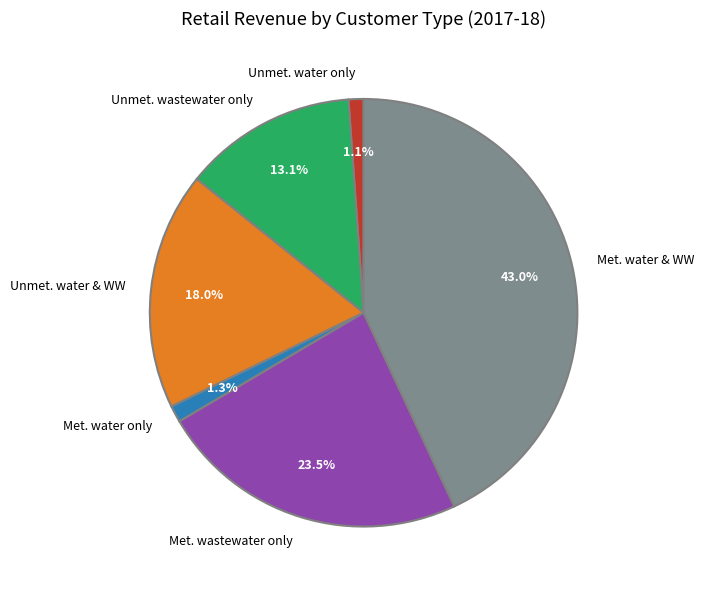

Between Unmet. wastewater only and Met. water & WW, which is larger?

Met. water & WW